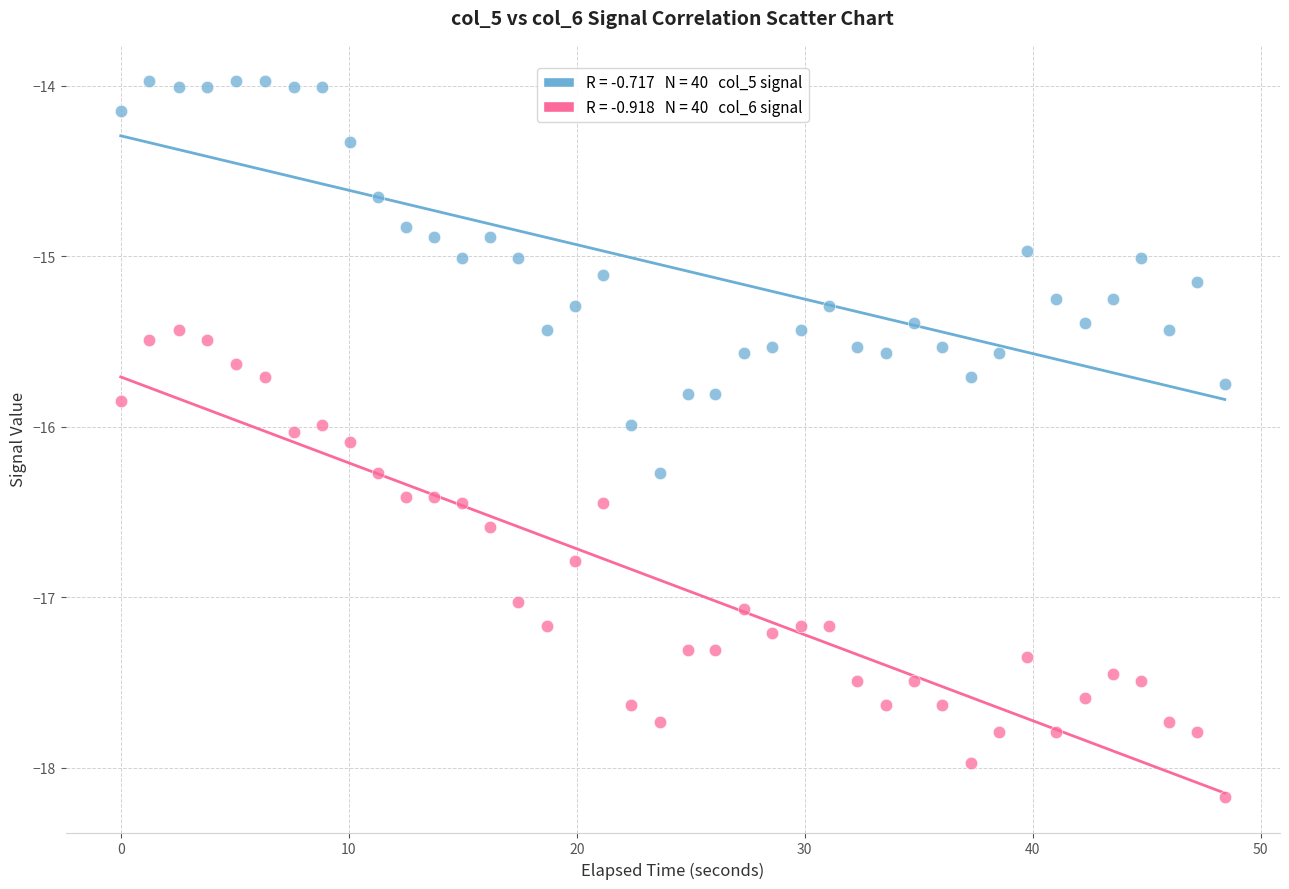

Across all data points, what is the range of X values (max minus min)?

48.4